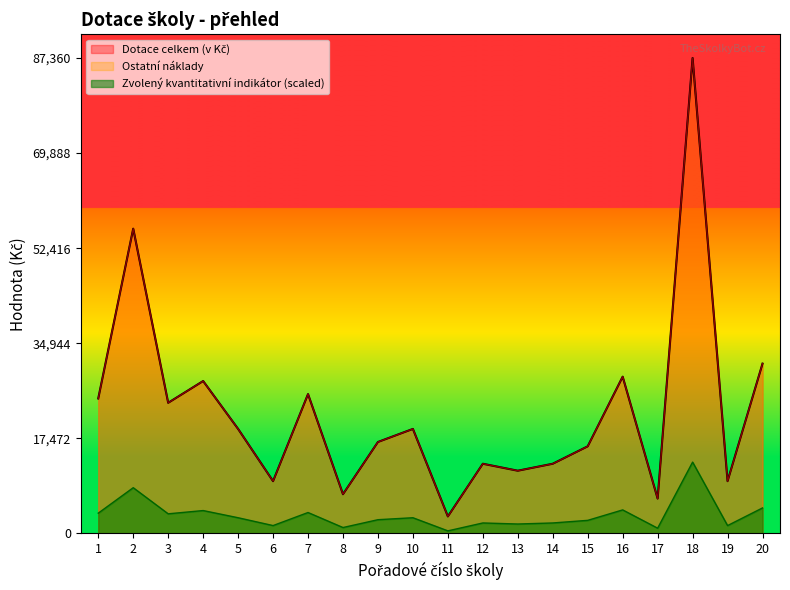

At which category does Ostatní náklady reach its first local peak?

2